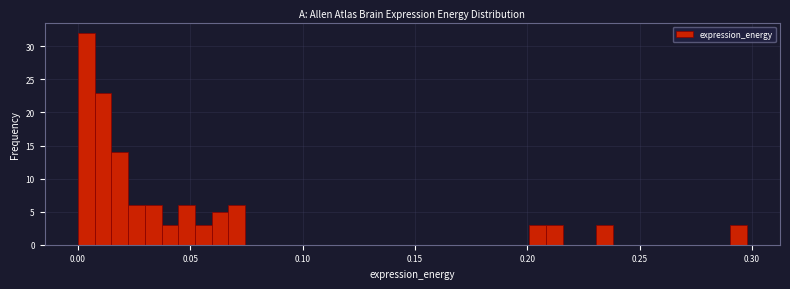

Around what value on the x-axis is the tallest bar? Give the approximate position of its centre, as read against the axis.

0.005